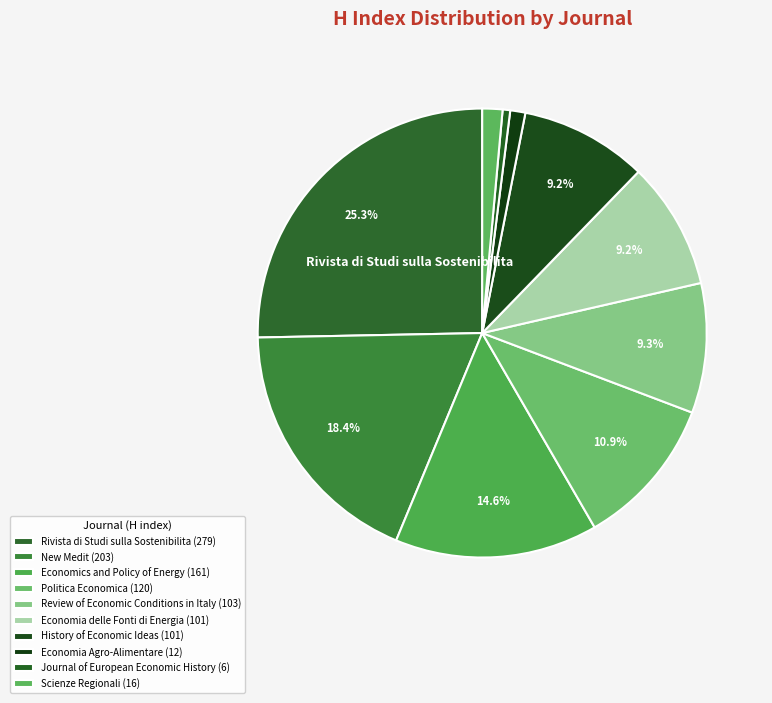

How many slices are in this pie chart?

10